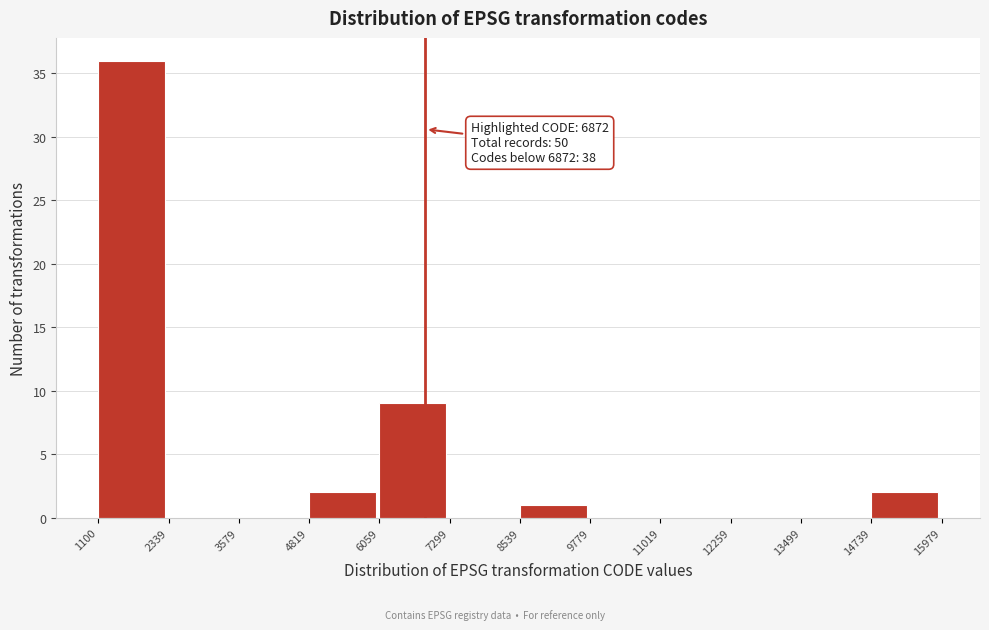

Which range on the x-axis has the tallest bar?

1100 to 2339